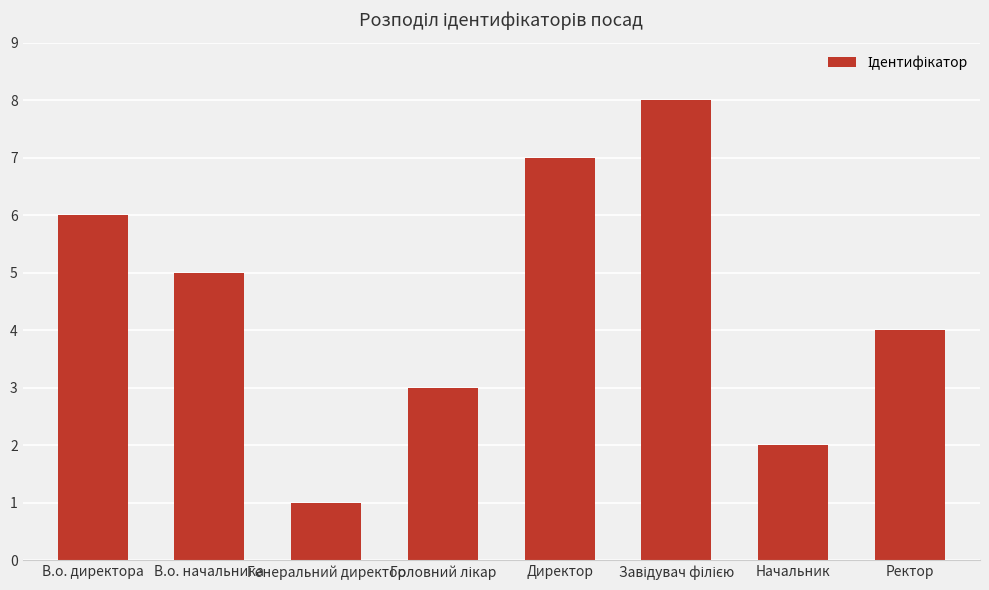

What is the maximum value shown in the chart?

8